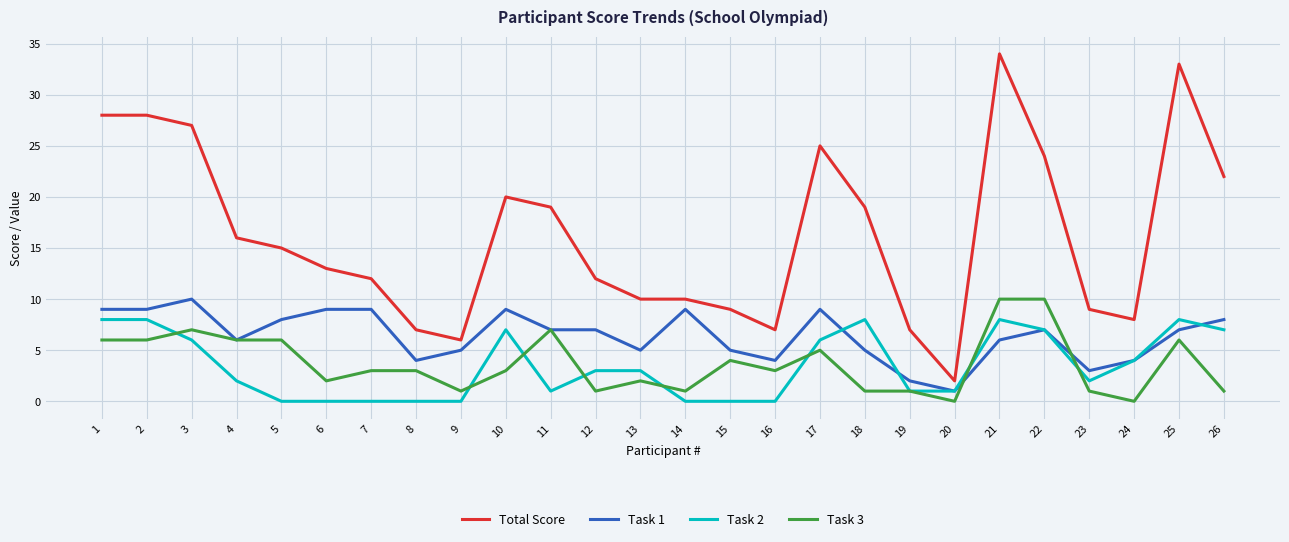

Reading right to left, extract all data points from this chart.

Total Score: 22	33	8	9	24	34	2	7	19	25	7	9	10	10	12	19	20	6	7	12	13	15	16	27	28	28
Task 1: 8	7	4	3	7	6	1	2	5	9	4	5	9	5	7	7	9	5	4	9	9	8	6	10	9	9
Task 2: 7	8	4	2	7	8	1	1	8	6	0	0	0	3	3	1	7	0	0	0	0	0	2	6	8	8
Task 3: 1	6	0	1	10	10	0	1	1	5	3	4	1	2	1	7	3	1	3	3	2	6	6	7	6	6